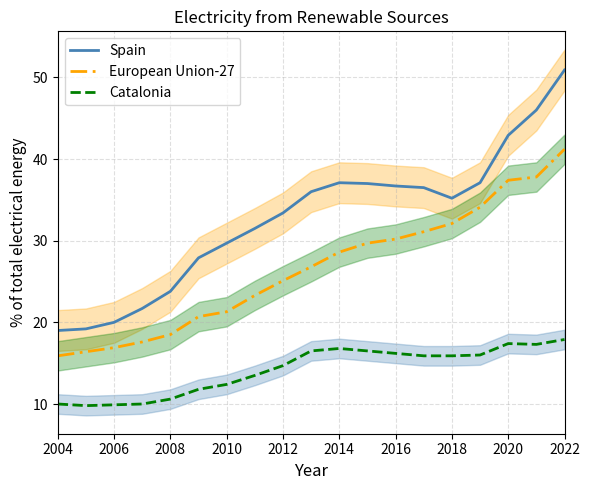

How many interior local valleys does the Catalonia series have?

2